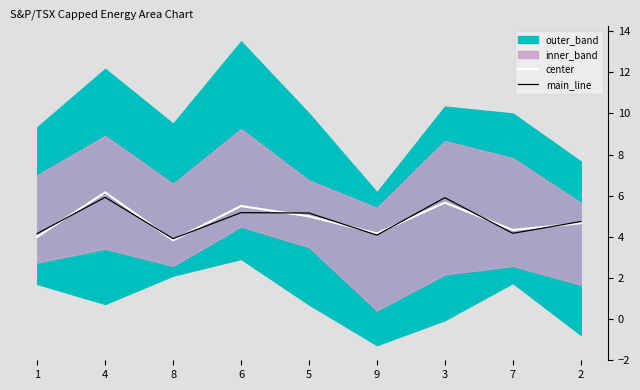

Where do main_line and center first cross each other?

1 and 4